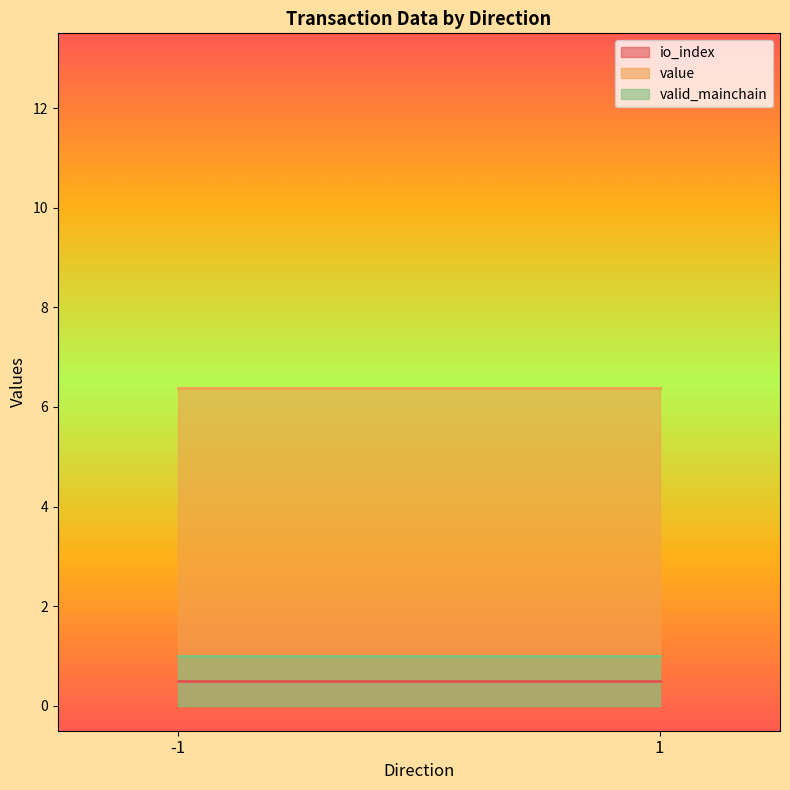

What is the difference between the highest and lowest values at -1?

5.9